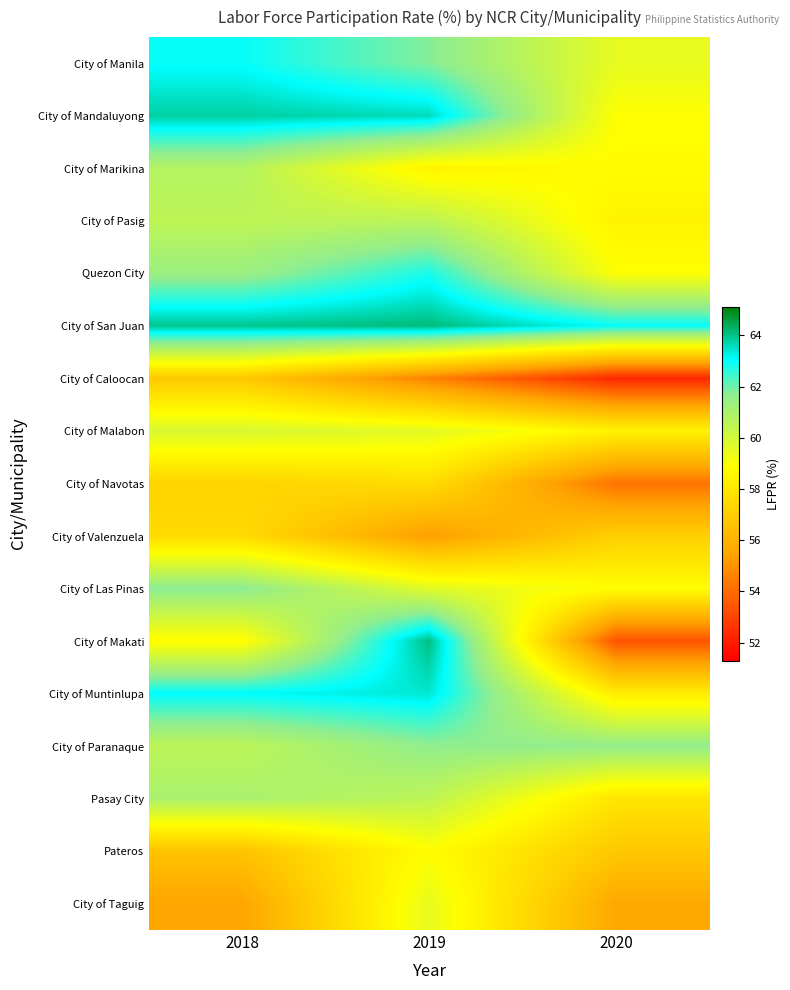

Reading right to left, transcribe all the data shown in this chart.

City of Manila: 2020=59.5	2019=61.8	2018=63.0
City of Mandaluyong: 2020=58.9	2019=63.6	2018=63.8
City of Marikina: 2020=58.8	2019=58.5	2018=60.8
City of Pasig: 2020=58.5	2019=60.6	2018=60.5
Quezon City: 2020=58.9	2019=62.8	2018=61.4
City of San Juan: 2020=63.0	2019=64.1	2018=64.0
City of Caloocan: 2020=52.3	2019=54.6	2018=56.9
City of Malabon: 2020=58.5	2019=59.6	2018=59.9
City of Navotas: 2020=54.2	2019=57.6	2018=57.3
City of Valenzuela: 2020=57.1	2019=55.3	2018=57.5
City of Las Pinas: 2020=58.9	2019=59.6	2018=61.7
City of Makati: 2020=53.4	2019=64.1	2018=58.8
City of Muntinlupa: 2020=58.2	2019=63.4	2018=63.1
City of Paranaque: 2020=61.6	2019=61.6	2018=60.6
Pasay City: 2020=57.9	2019=60.5	2018=61.0
Pateros: 2020=56.8	2019=58.9	2018=56.6
City of Taguig: 2020=55.6	2019=59.5	2018=55.5